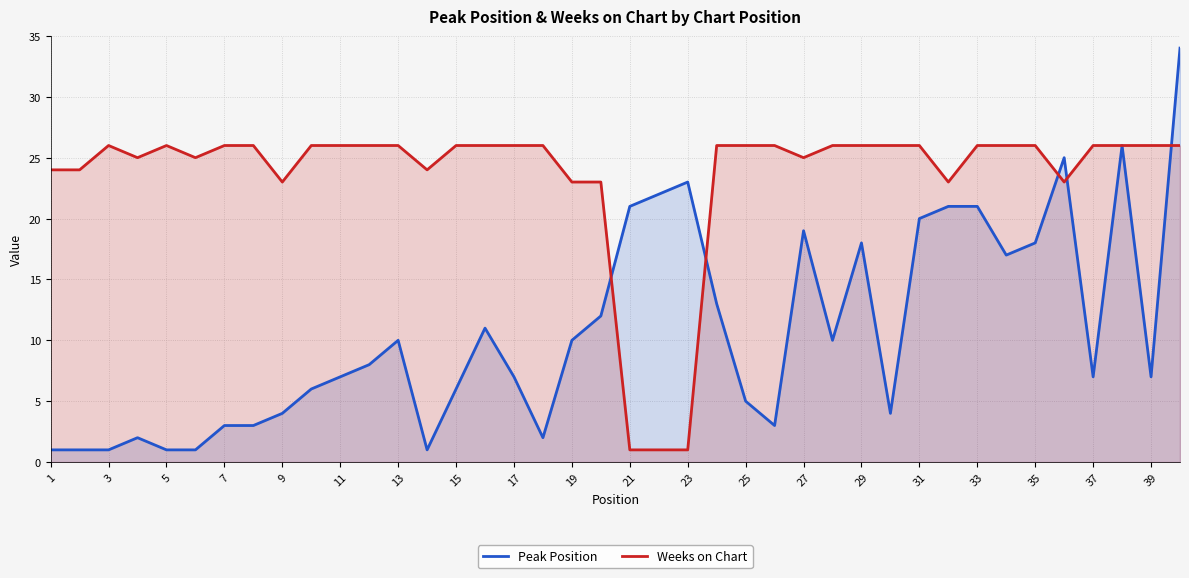

True or false: Weeks on Chart has a value of 1 at 23.

True